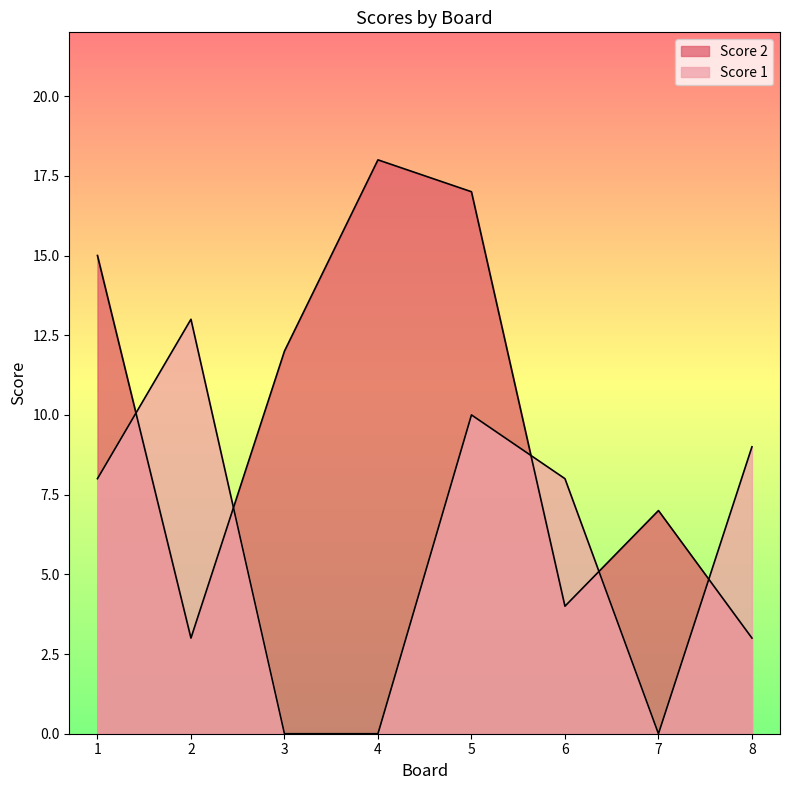

What is the minimum value for Score 2?

3